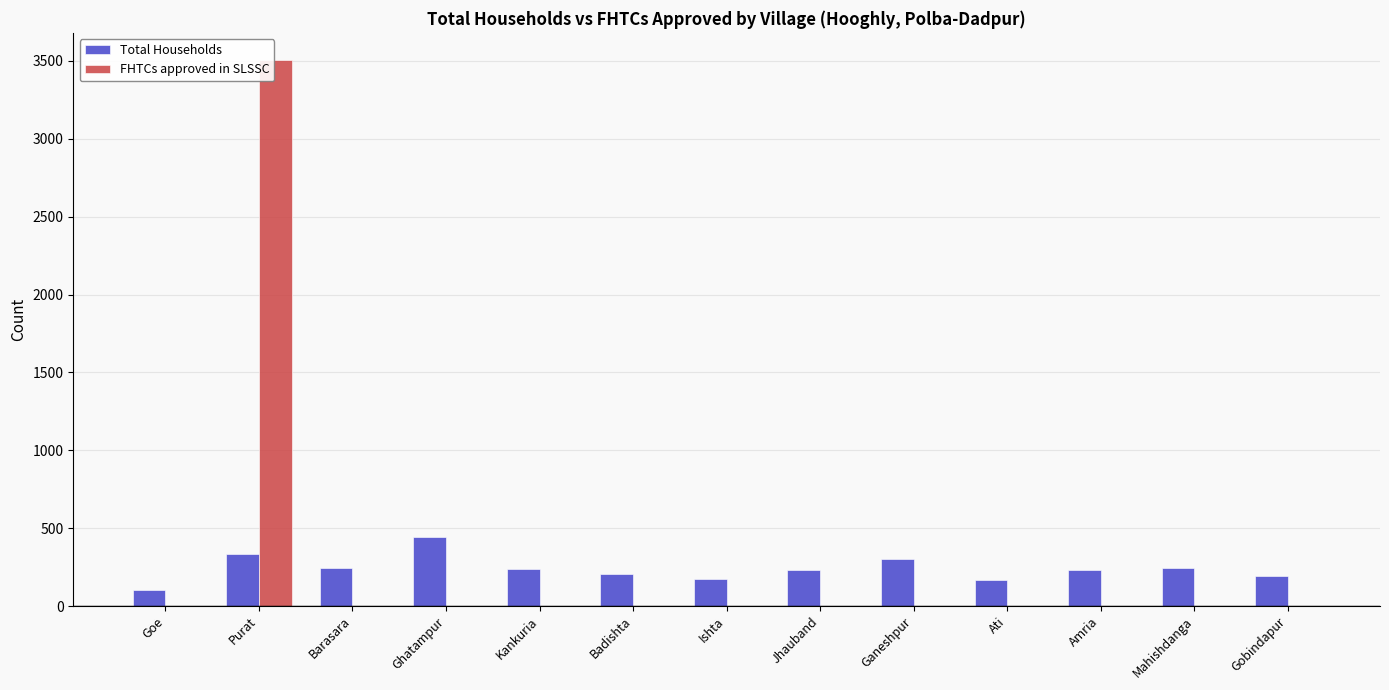

True or false: FHTCs approved in SLSSC has a value of -2045 at Jhauband.

False